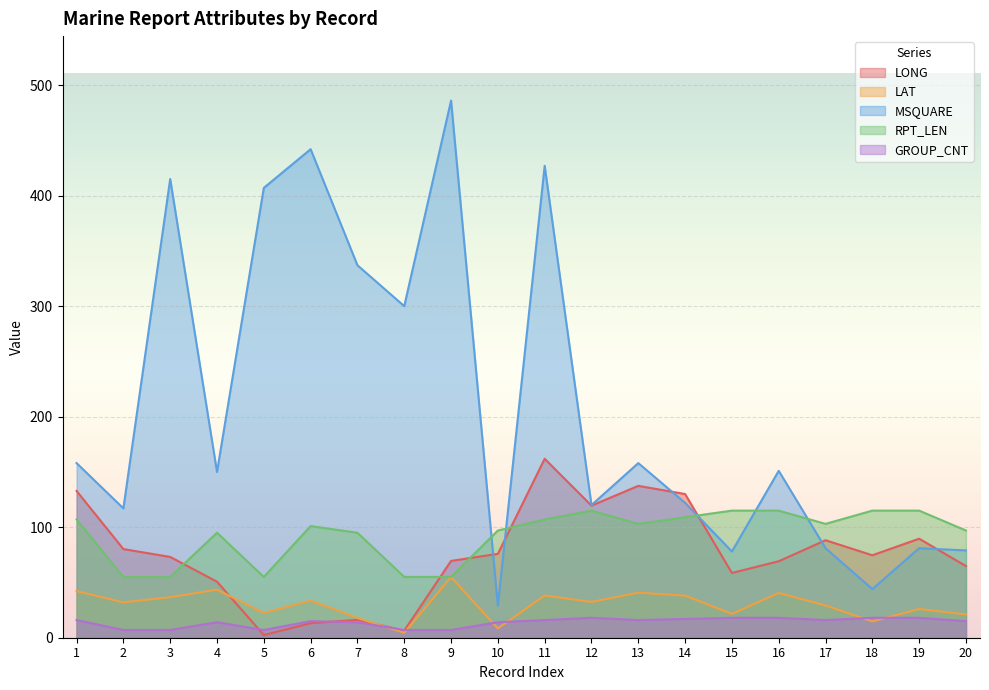

What is the difference between the second highest and minimum values in the GROUP_CNT series?

11.0